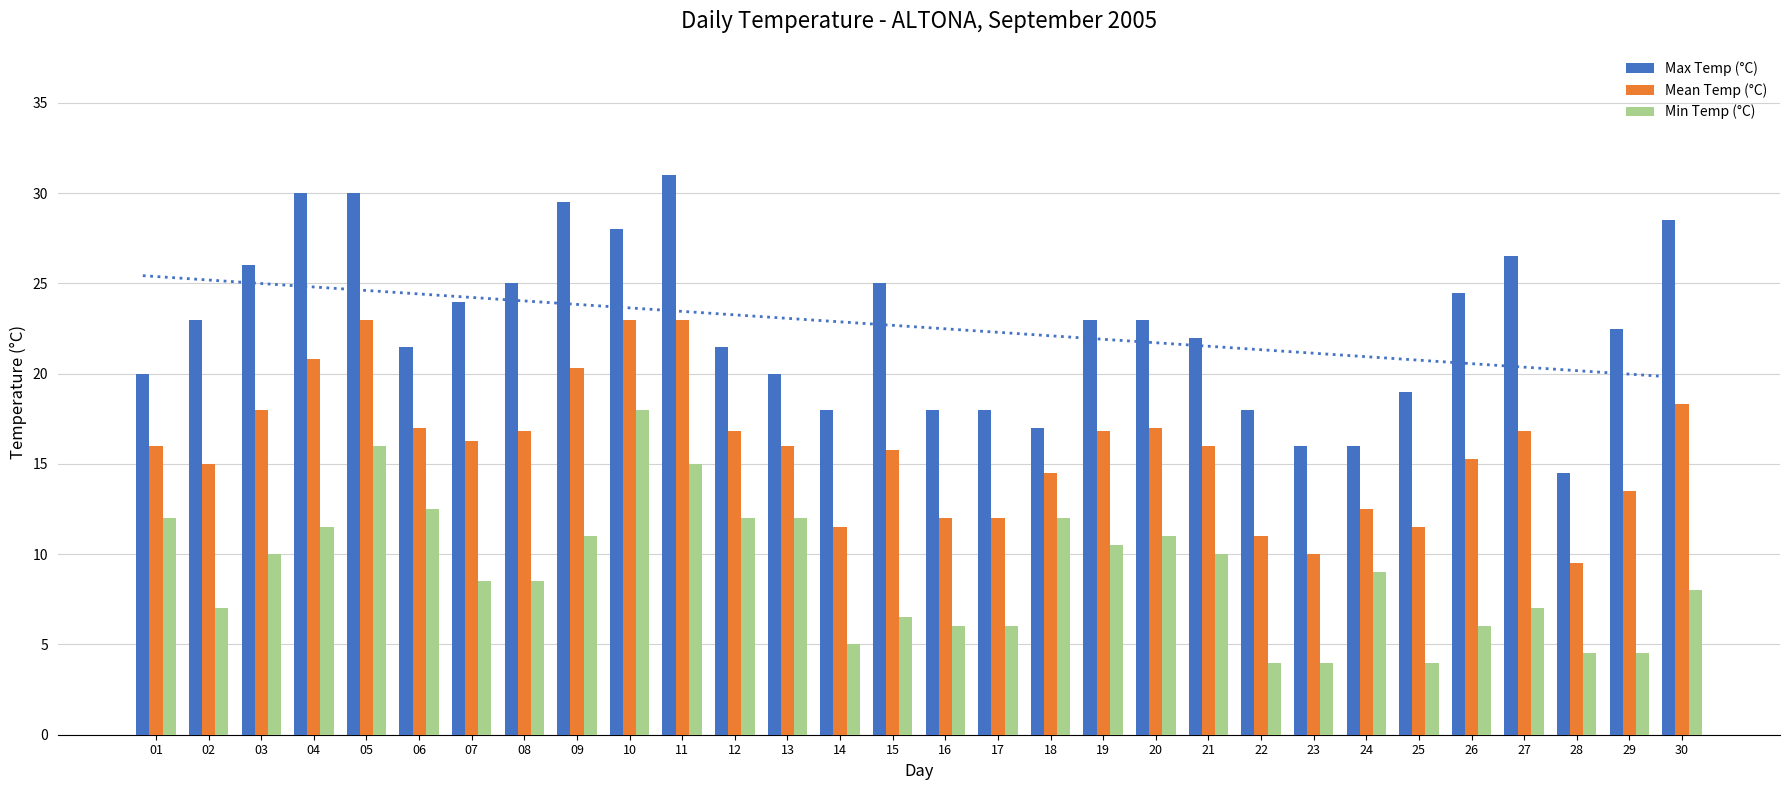

What is the highest value of the Max Temp (°C) series?

31.0